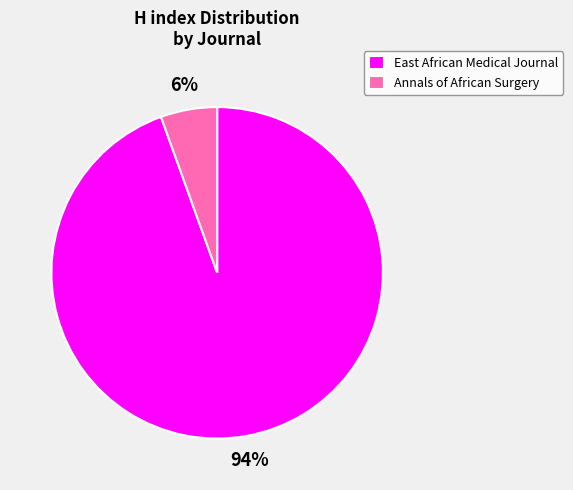

Combined, do Annals of African Surgery and East African Medical Journal account for over 50%?

Yes